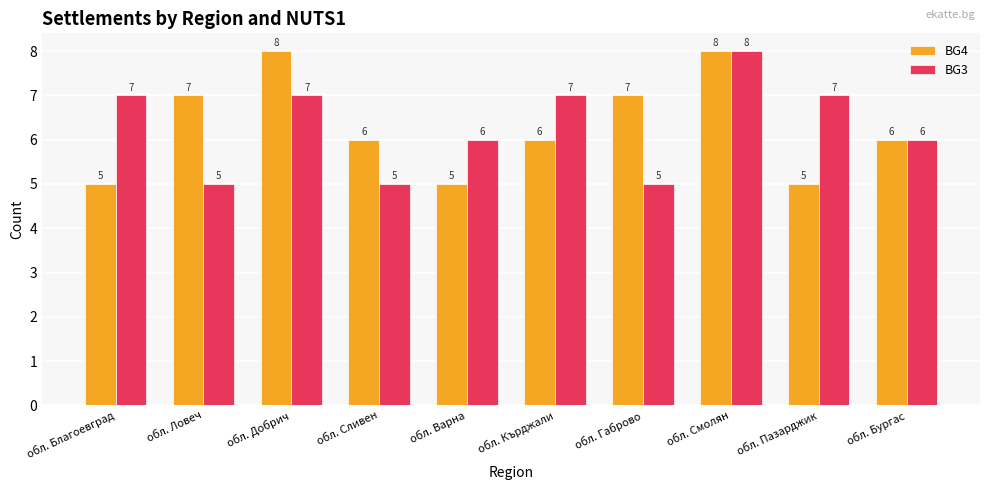

At обл. Благоевград, list the series in order from smallest to largest.

BG4, BG3